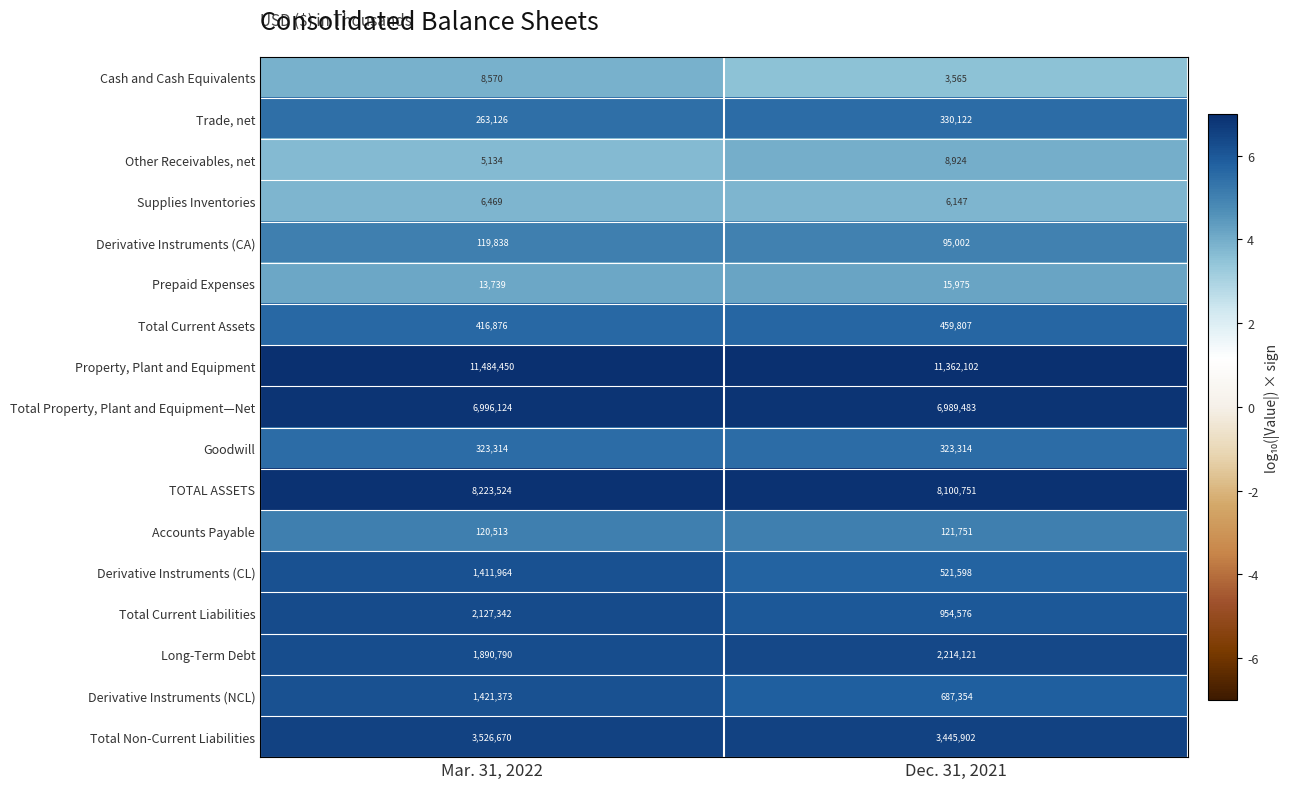

Rank the series by their maximum value, from highest to lowest.

Property, Plant and Equipment, TOTAL ASSETS, Total Property, Plant and Equipment—Net, Total Non-Current Liabilities, Long-Term Debt, Total Current Liabilities, Derivative Instruments (NCL), Derivative Instruments (CL), Total Current Assets, Trade, net, Goodwill, Accounts Payable, Derivative Instruments (CA), Prepaid Expenses, Other Receivables, net, Cash and Cash Equivalents, Supplies Inventories